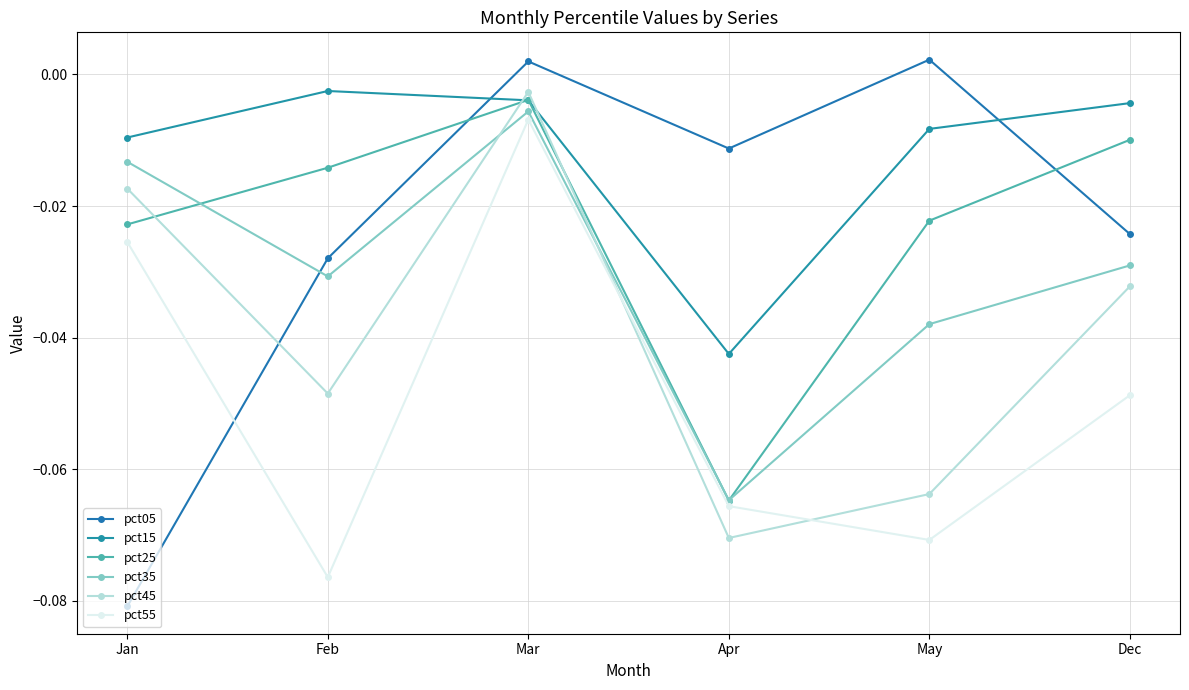

Does the chart have visible grid lines?

Yes